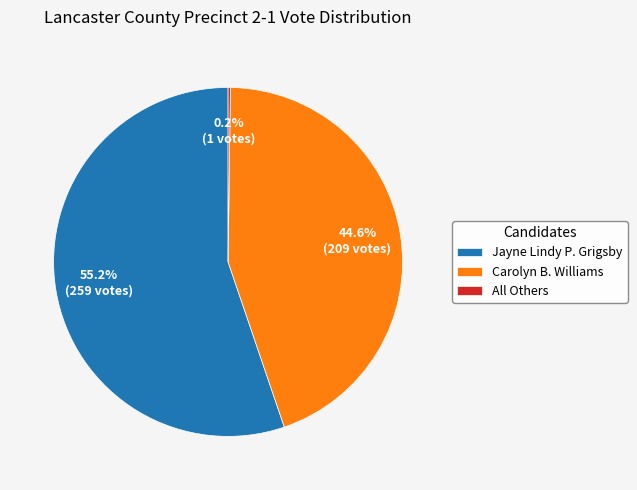

Combined, what portion of the pie is Jayne Lindy P. Grigsby and Carolyn B. Williams?

99.8%